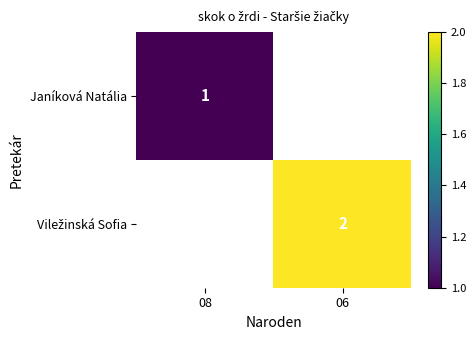

The value of Viležinská Sofia at 06 is 1.2. True or false?

False